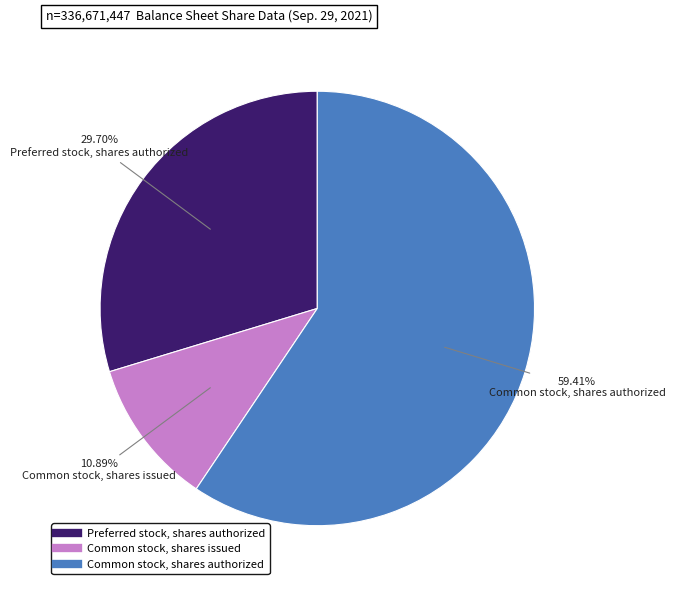

To the nearest percent, what is the combined percentage of Preferred stock, shares authorized and Common stock, shares issued?

41%